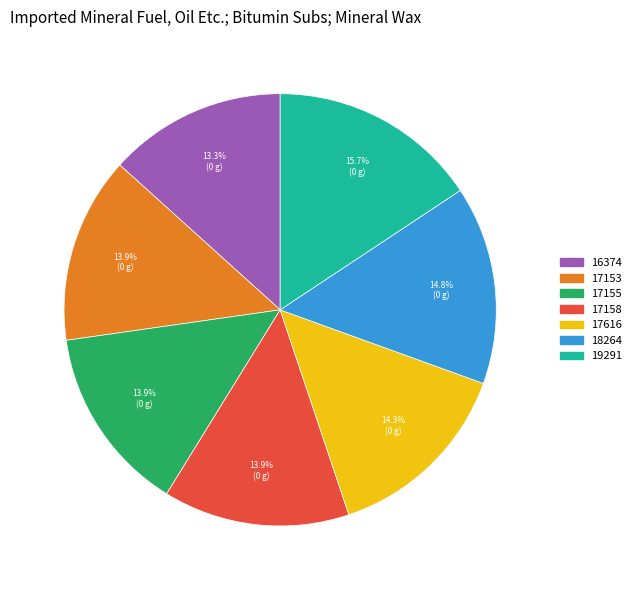

What percentage is the 17153 slice, to the nearest percent?

14%